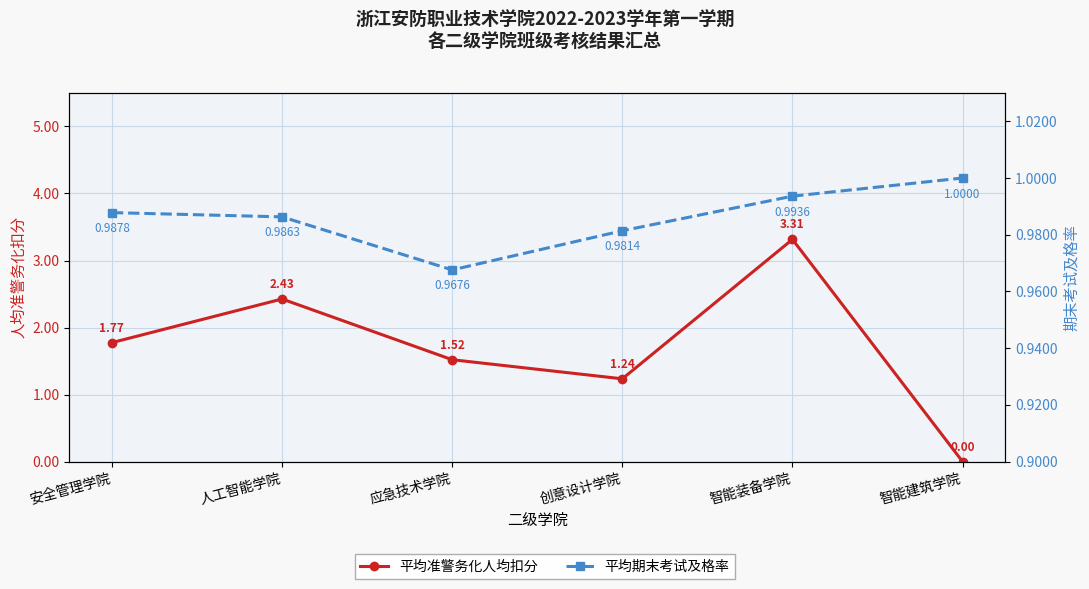

True or false: 平均准警务化人均扣分 has more than 0 interior local peaks.

True